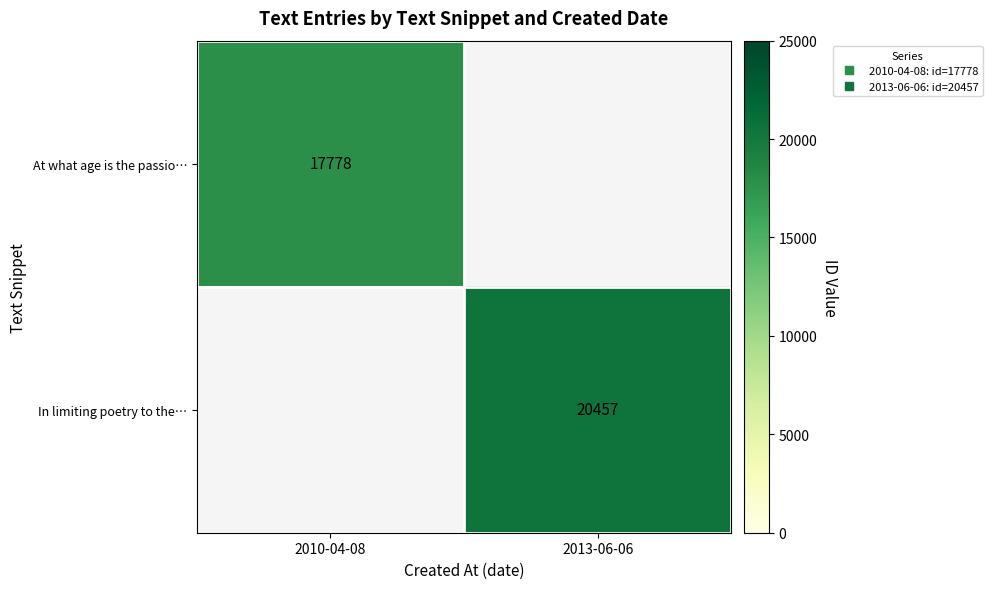

How many data points does each series have?

2